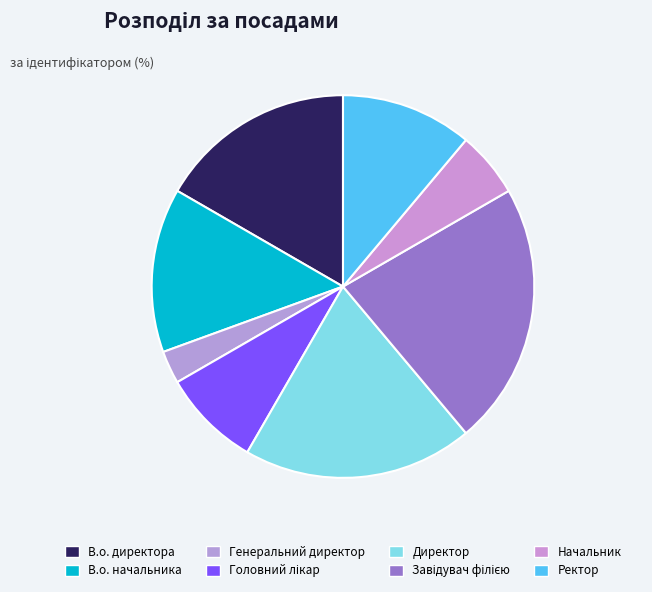

Between Ректор and Генеральний директор, which is larger?

Ректор